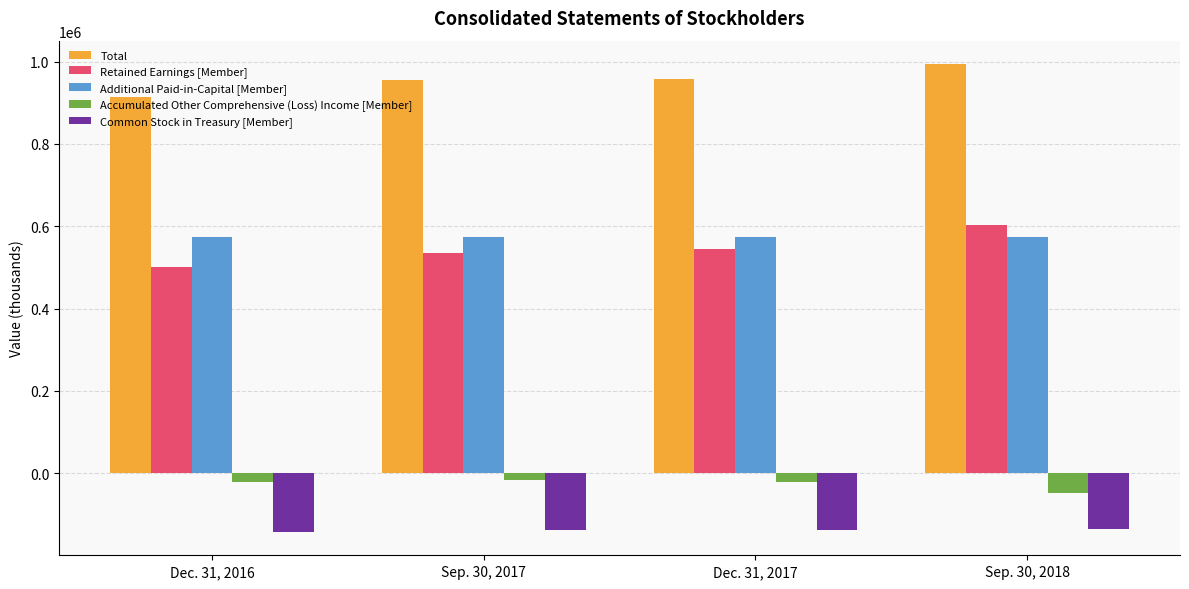

How many series are shown in this chart?

5